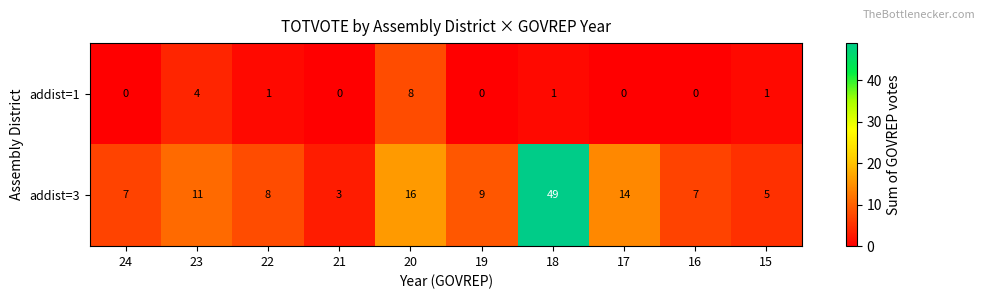

What is the difference between the highest and lowest values at 15?

4